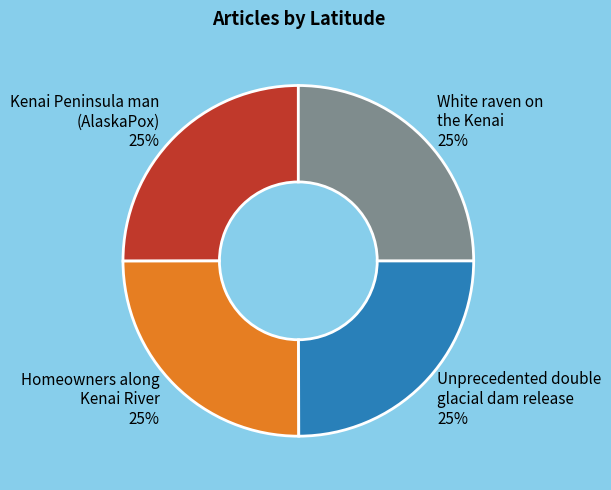

Is there any slice that represents more than half of the pie?

No